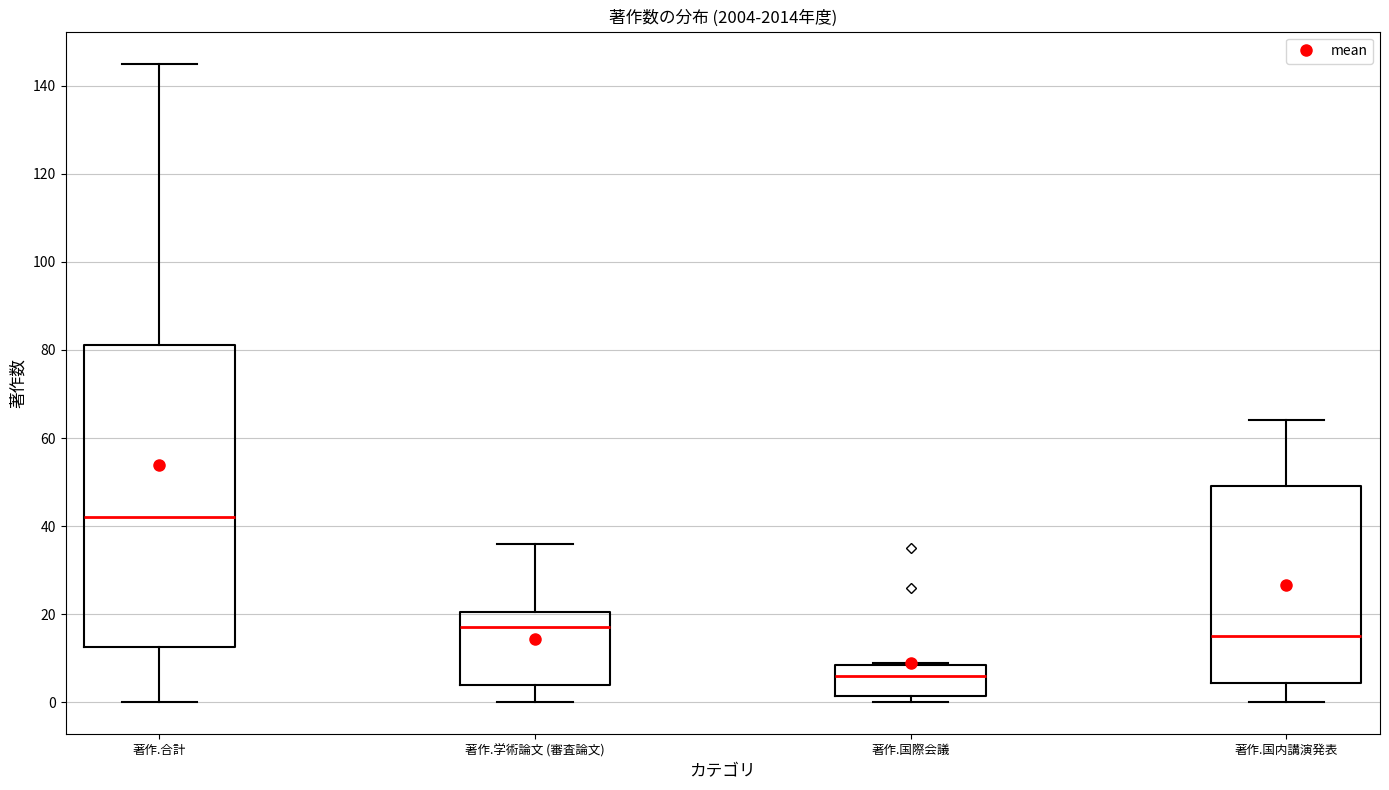

Reading left to right, read every box against the y-axis: the position of its median line, the range the box covers, and the ends of its whiskers. The values are not printed on the chart, so give them approximately, as read against the axis.

著作.合計: median 42, box 12 to 82, whiskers 0 to 146
著作.学術論文 (審査論文): median 18, box 4 to 20, whiskers 0 to 36
著作.国際会議: median 6, box 2 to 8, whiskers 0 to 10
著作.国内講演発表: median 16, box 4 to 50, whiskers 0 to 64